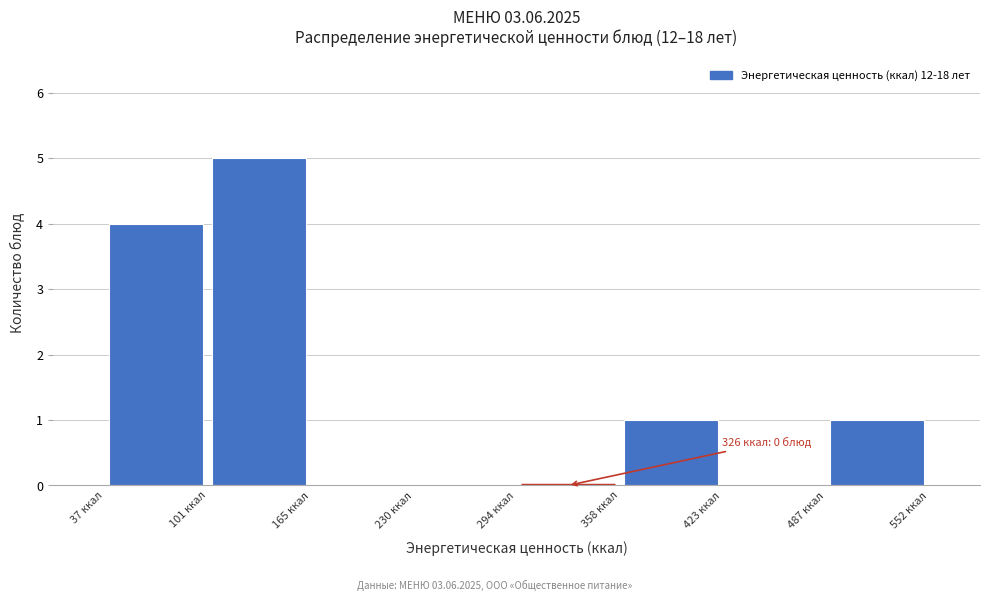

Which range on the x-axis has the tallest bar?

100 to 170